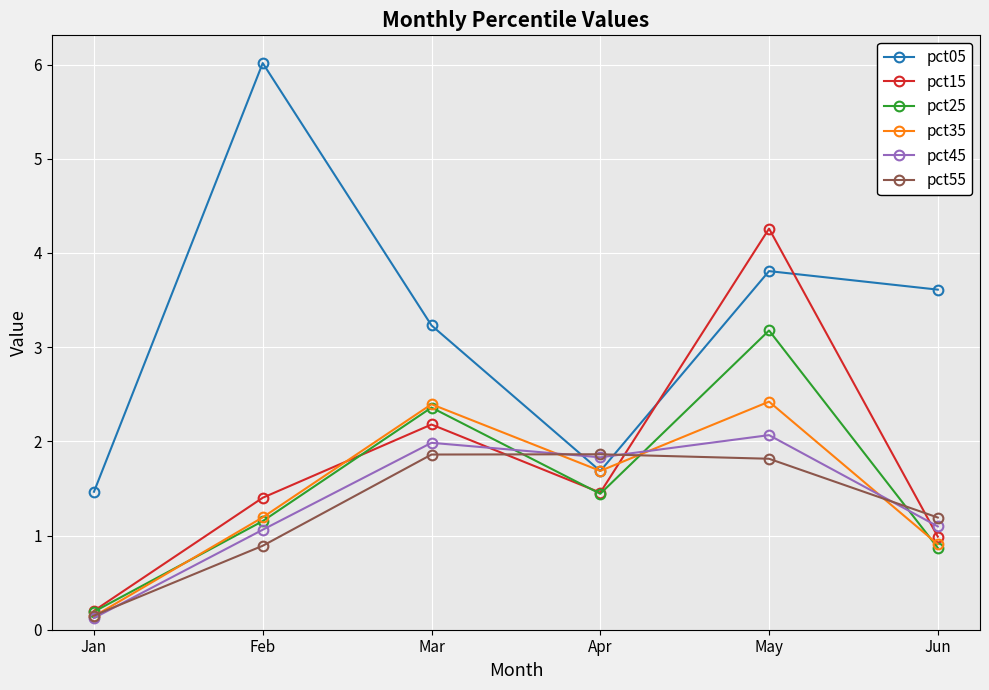

True or false: pct35 and pct55 cross at least once.

True